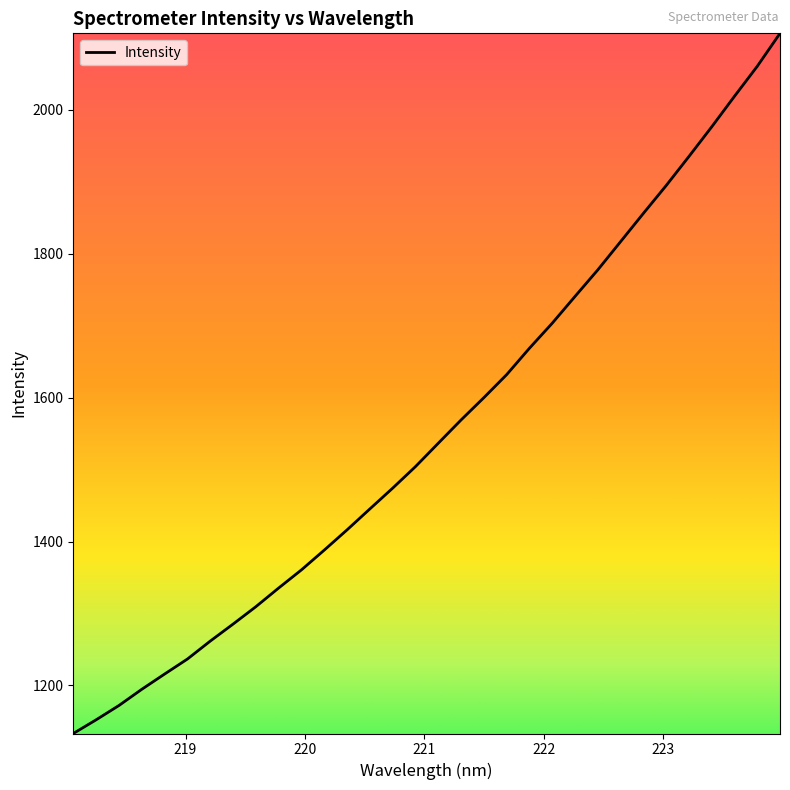

What is the smallest value displayed?

1133.3